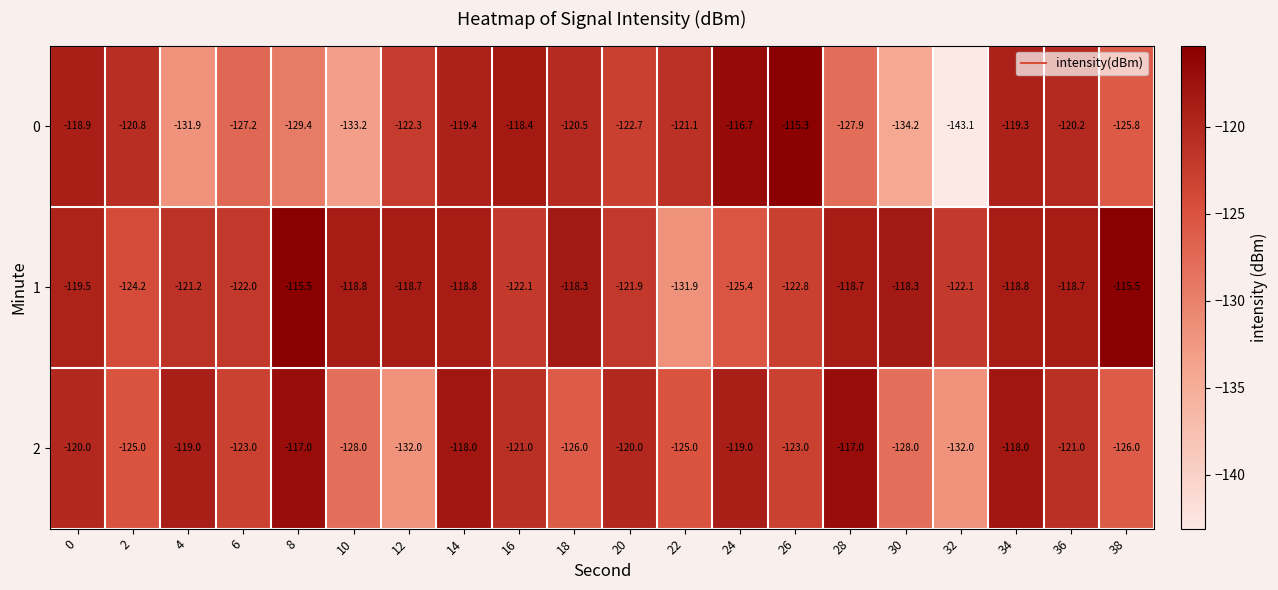

At which category is the sum across all series the highest?

34